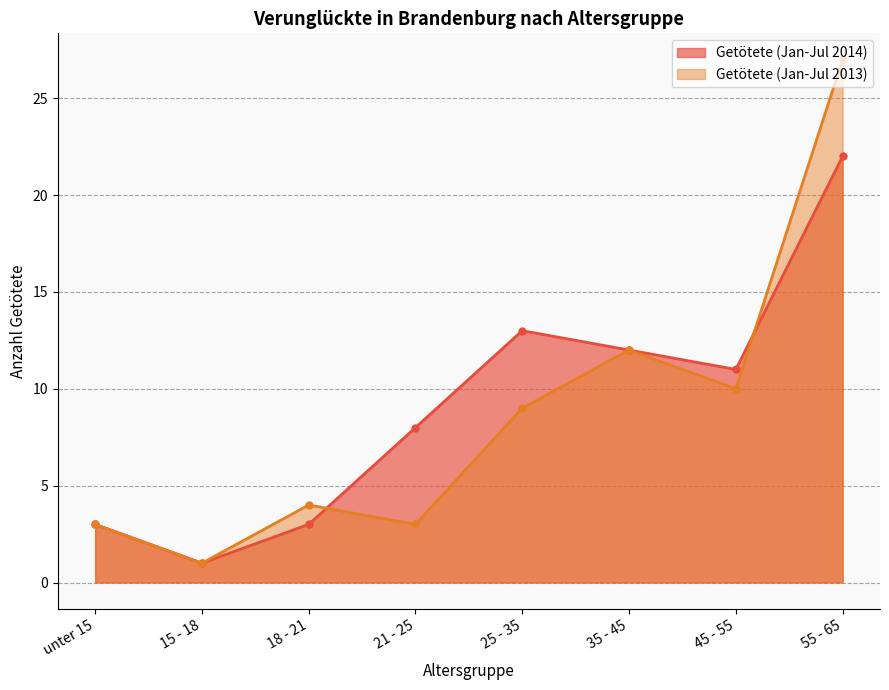

The Getötete (Jan-Jul 2014) series shows 3 at unter 15. True or false?

True